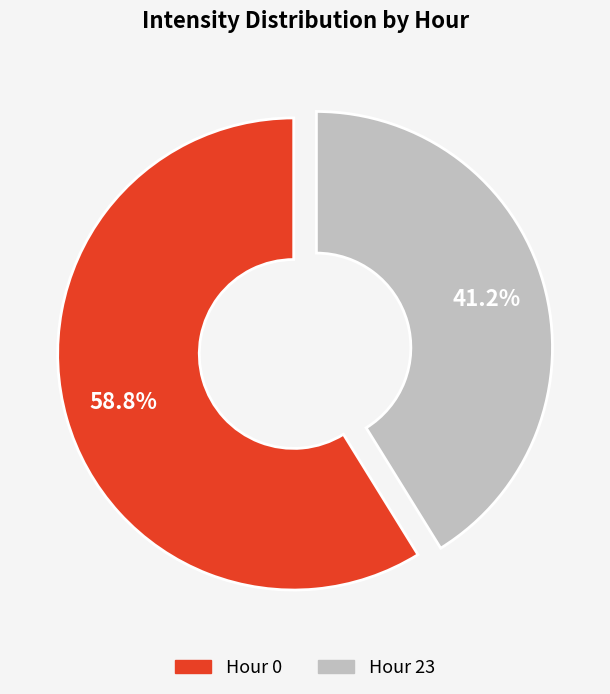

Does any single category account for the majority?

Yes